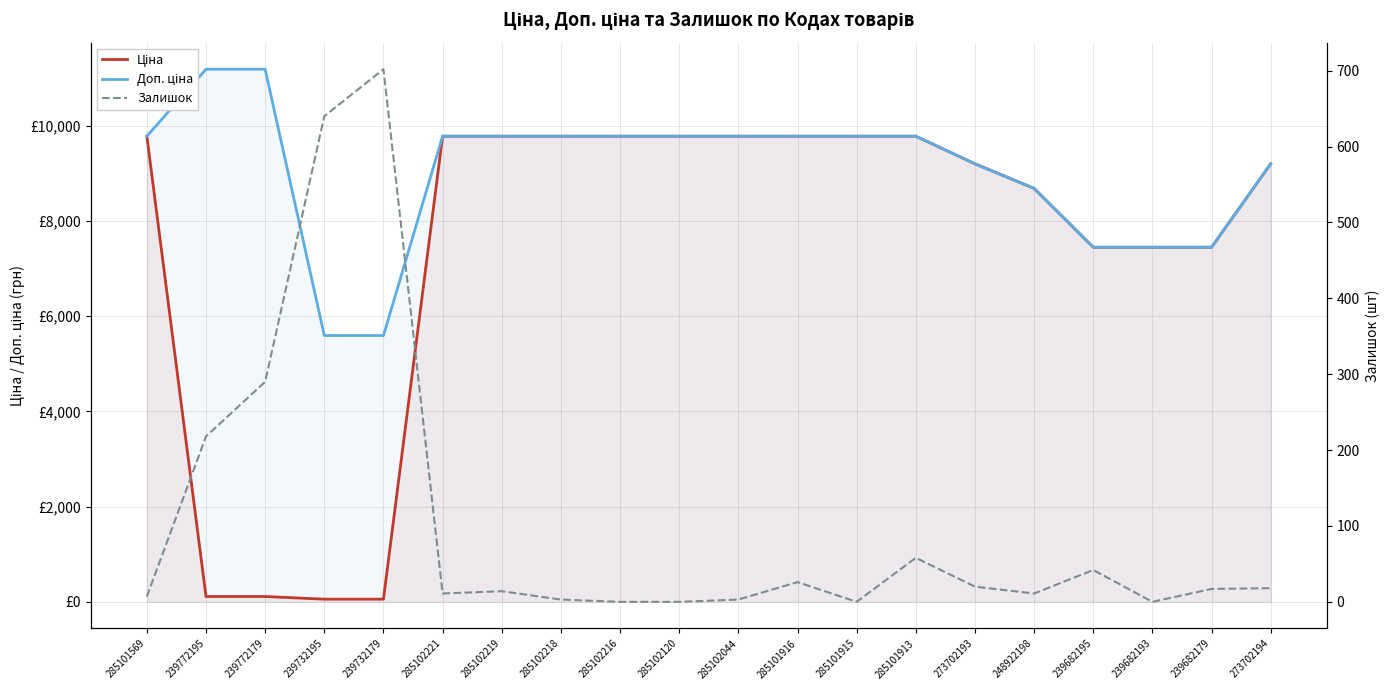

How many distinct data groups are displayed?

3